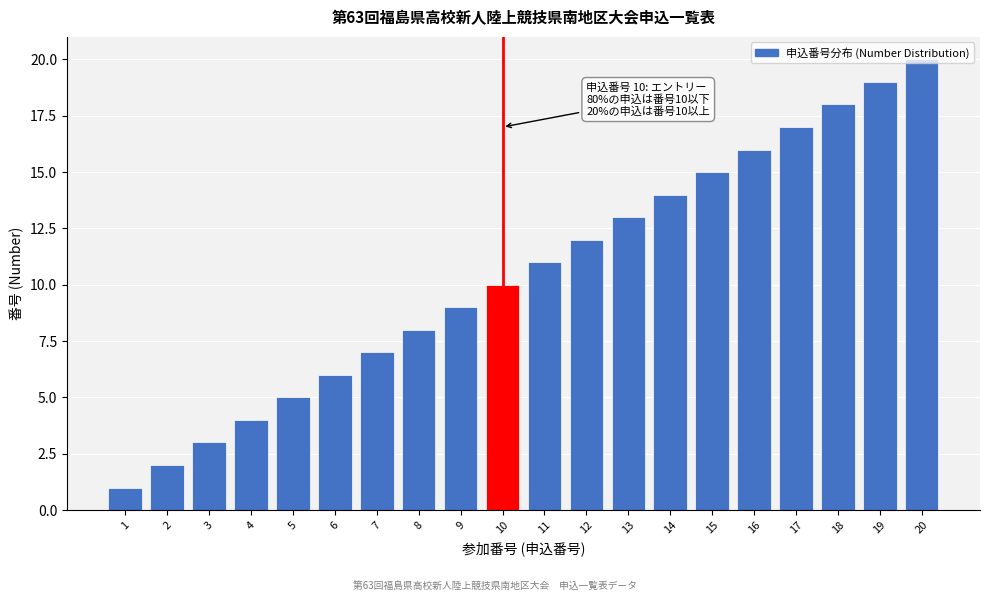

What is the maximum value shown in the chart?

20